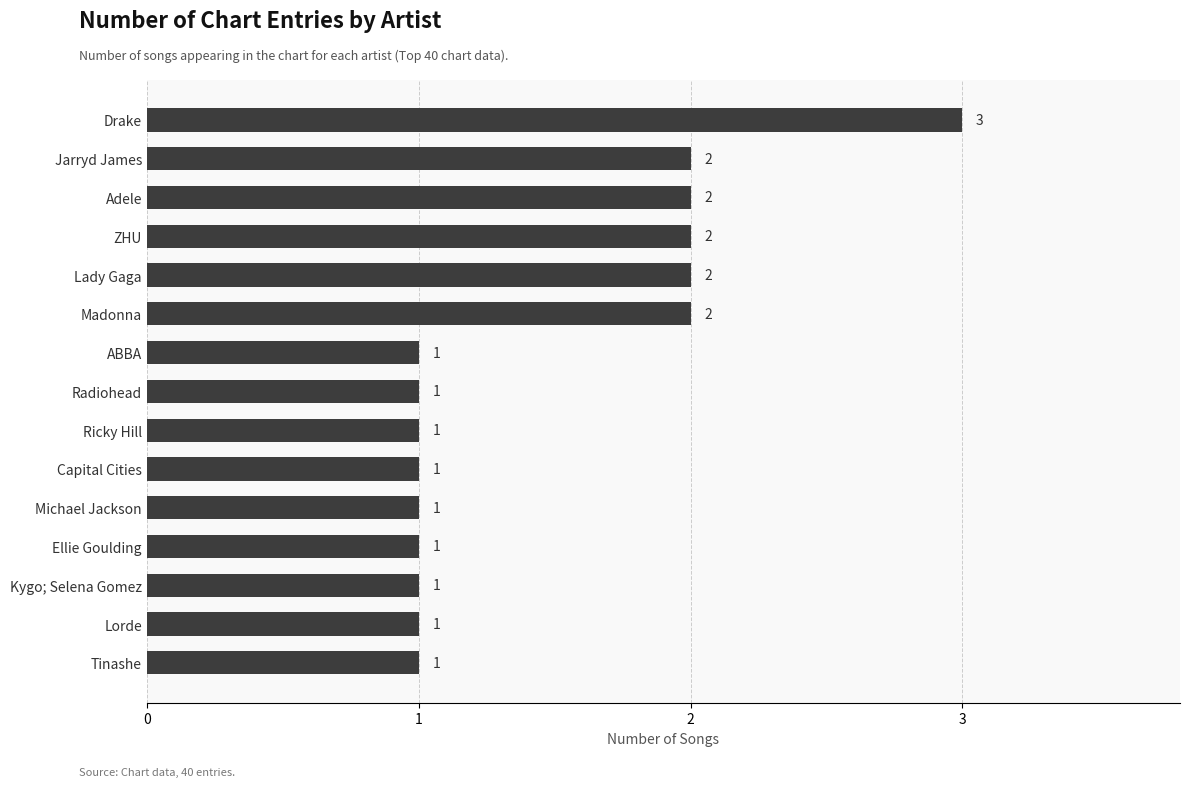

Reading bottom to top, extract all data points from this chart.

Tinashe=1	Lorde=1	Kygo; Selena Gomez=1	Ellie Goulding=1	Michael Jackson=1	Capital Cities=1	Ricky Hill=1	Radiohead=1	ABBA=1	Madonna=2	Lady Gaga=2	ZHU=2	Adele=2	Jarryd James=2	Drake=3